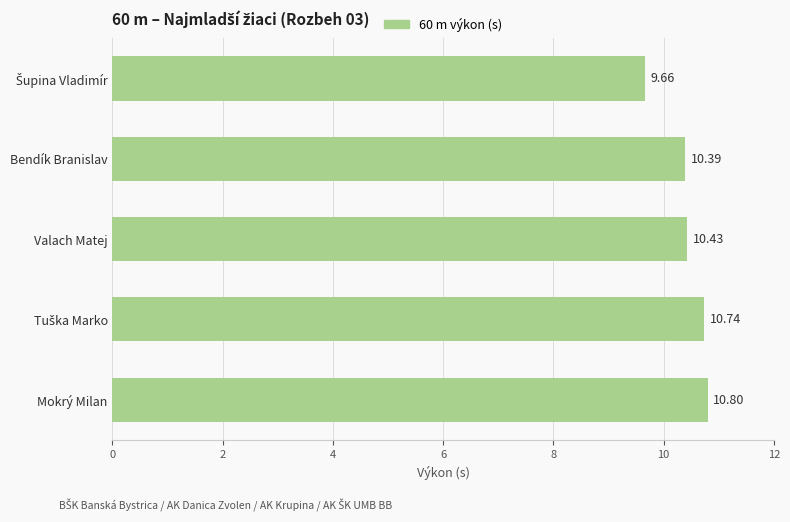

What is the ratio of the value at Mokrý Milan to the value at Valach Matej?

1.0